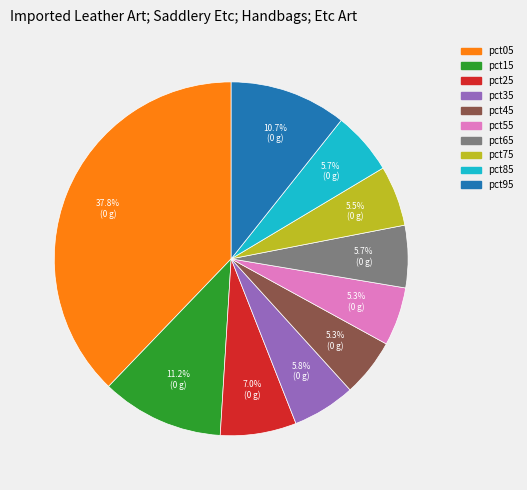

Does any single category account for the majority?

No